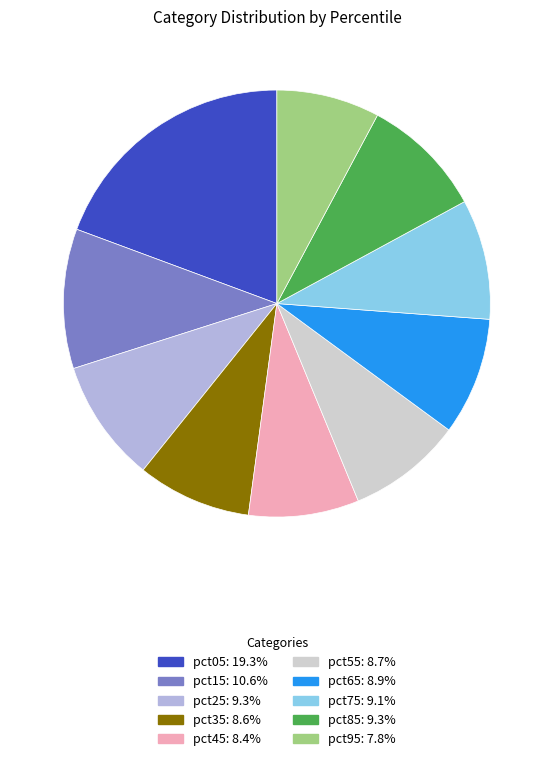

Does pct85 account for over 50% of the chart?

No